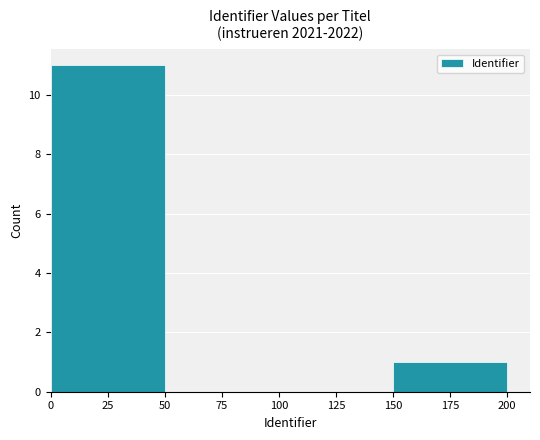

The value at 25 is 17. True or false?

False